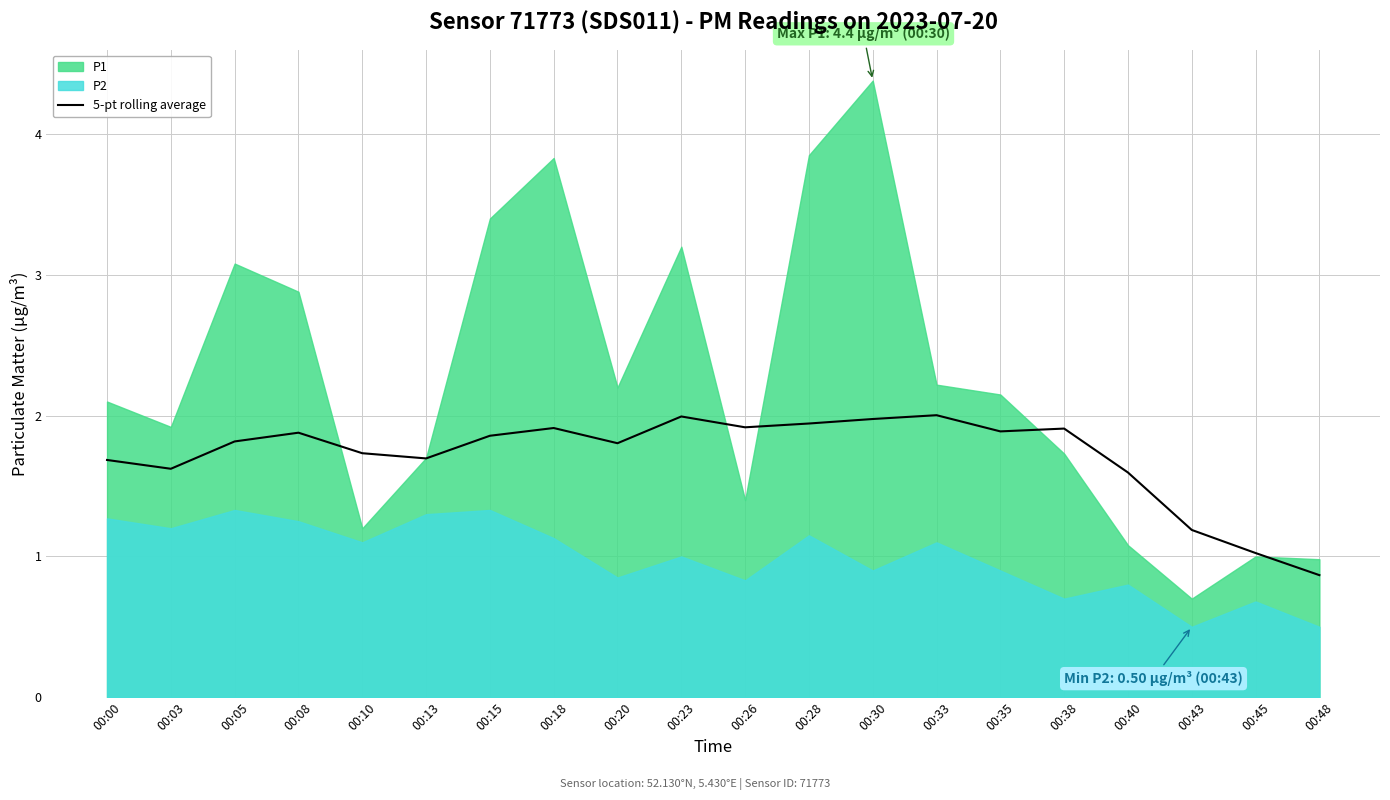

Where is the data nearest to the value 1?

00:45